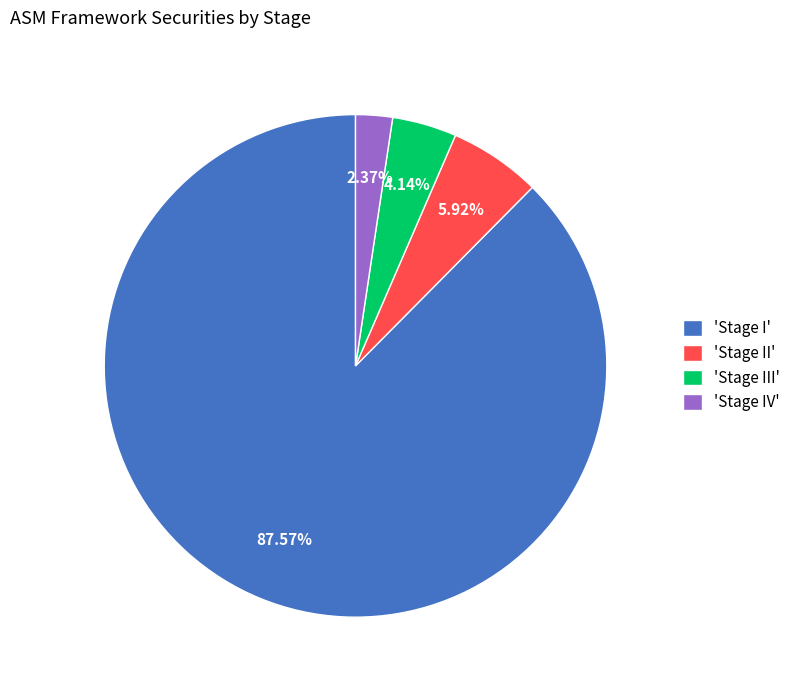

What is the majority slice?

'Stage I'